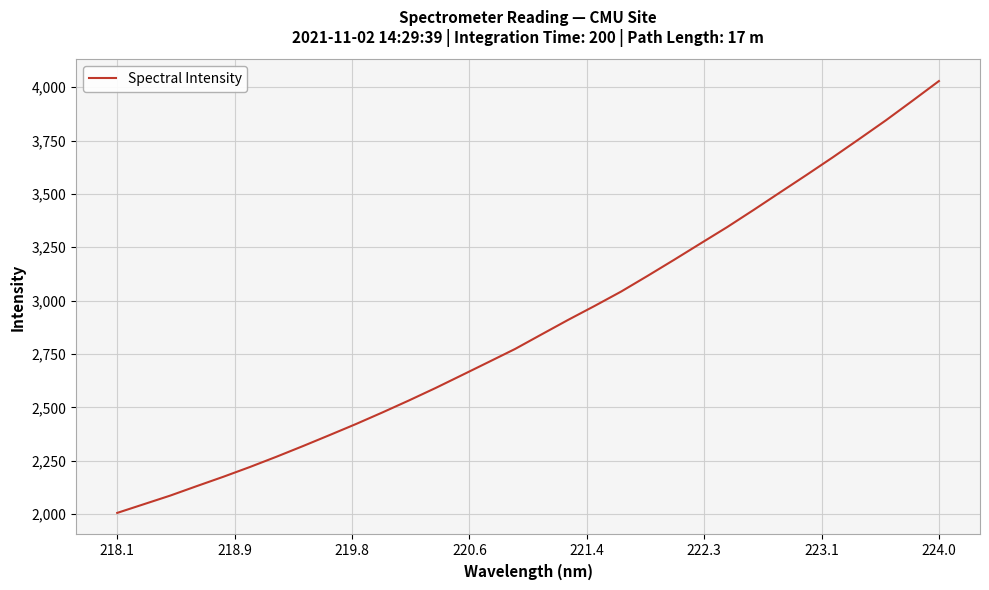

What is the maximum value shown in the chart?

4028.8